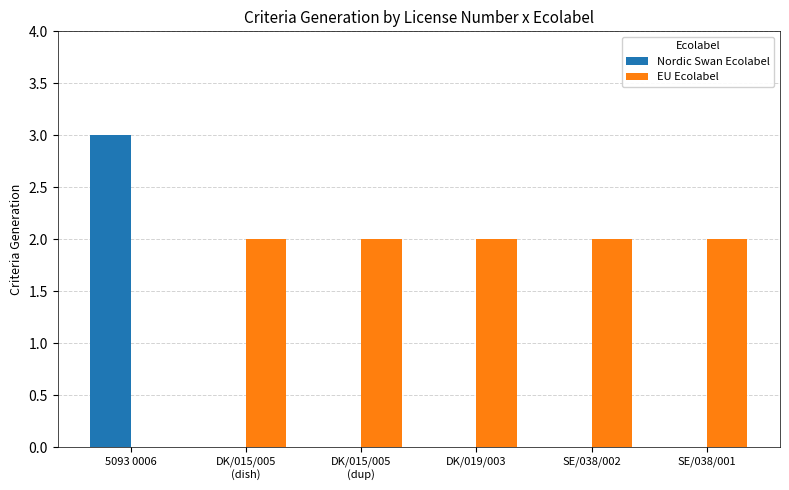

Is it true that EU Ecolabel equals 2 at DK/019/003?

True